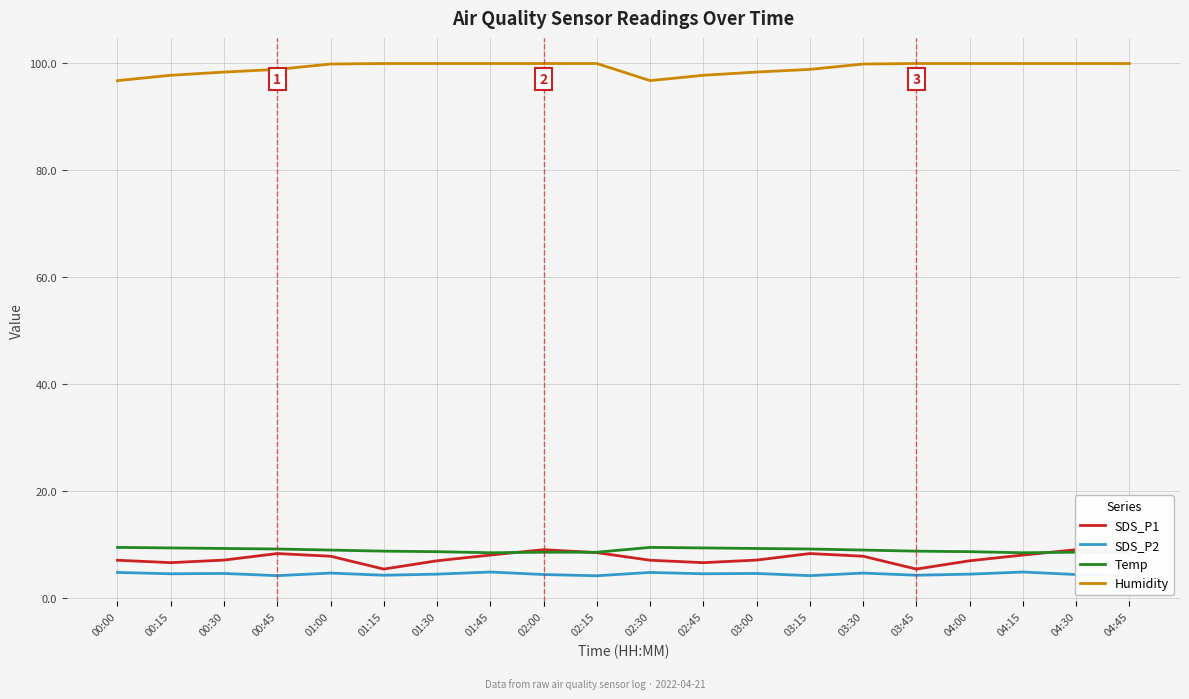

How many values in the SDS_P1 series exceed 7?

14